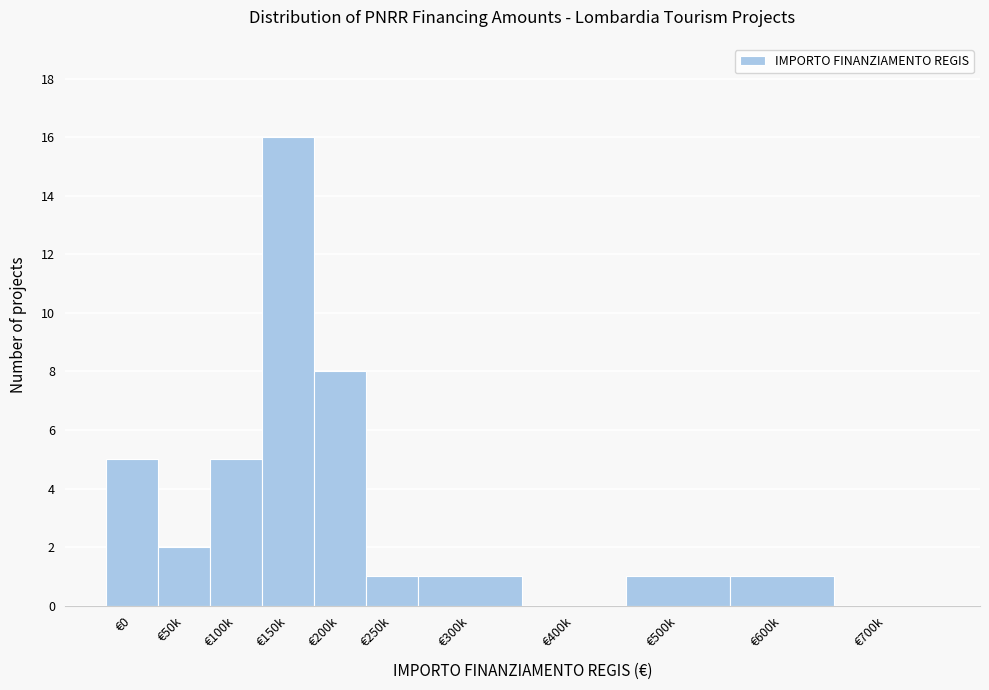

Reading right to left, what are all the values shown in this chart?

€700k=0	€600k=1	€500k=1	€400k=0	€300k=1	€250k=1	€200k=8	€150k=16	€100k=5	€50k=2	€0=5